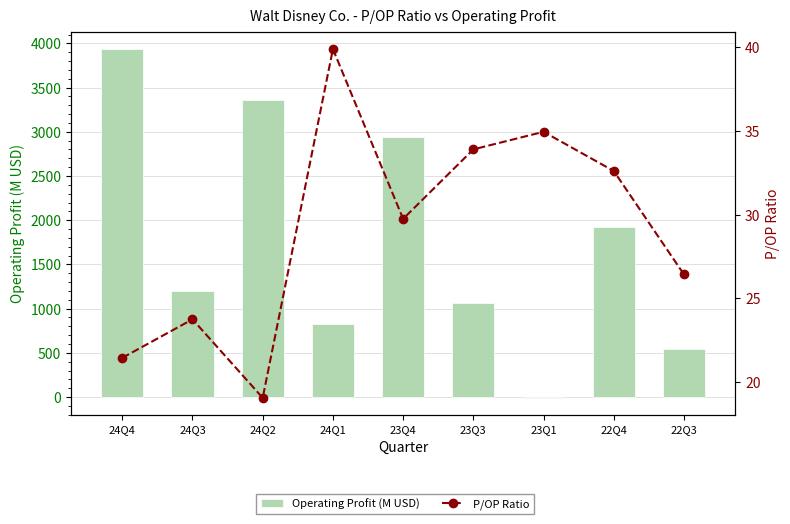

Is the value of Operating Profit (M USD) at 24Q2 greater than the value of P/OP Ratio at 24Q4?

Yes